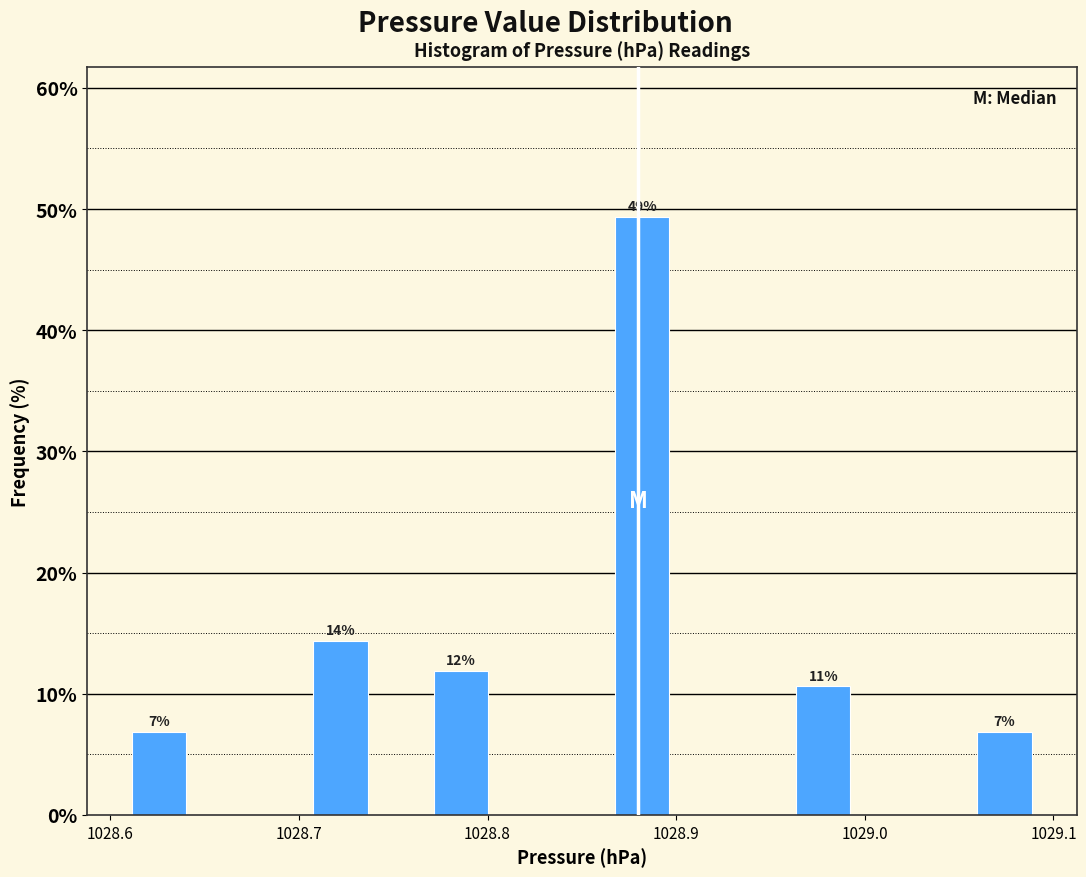

Read against the x-axis, roughly where is the centre of the tallest bar?

1028.88